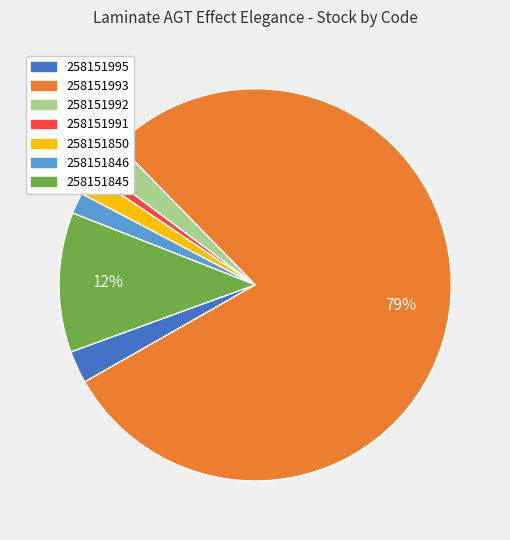

True or false: 258151850 accounts for 2% of the total.

True